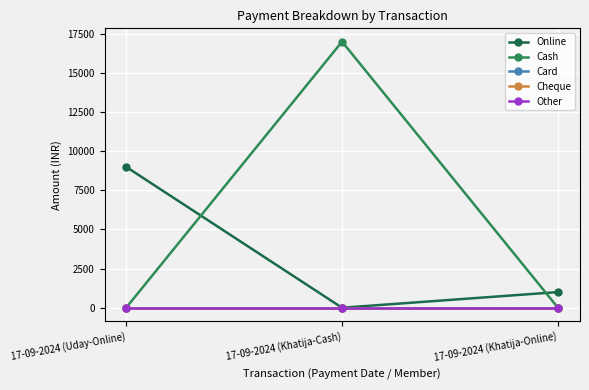

What is the label of the 1st point from the left?

17-09-2024 (Uday-Online)